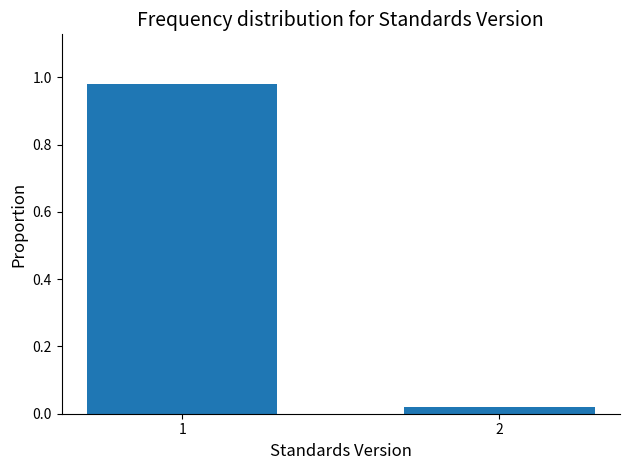

What is the average value?

0.5